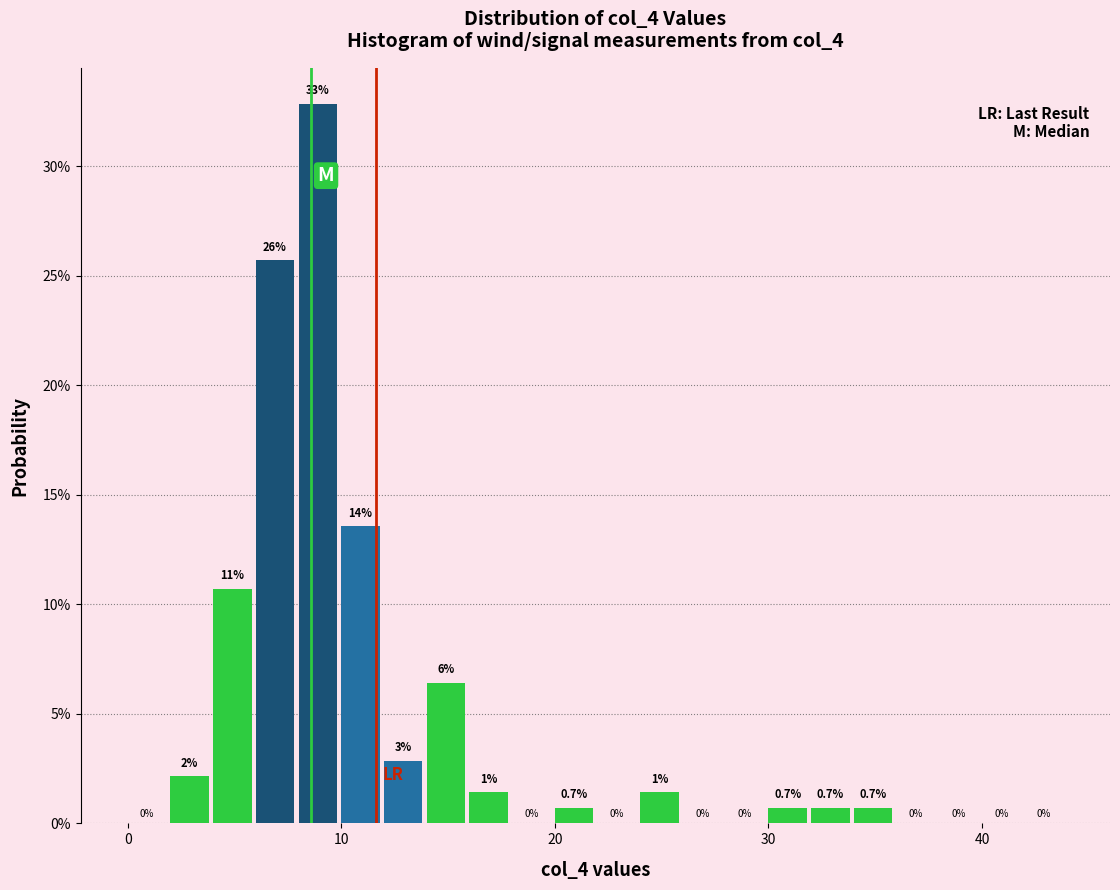

Read against the x-axis, roughly where is the centre of the tallest bar?

9